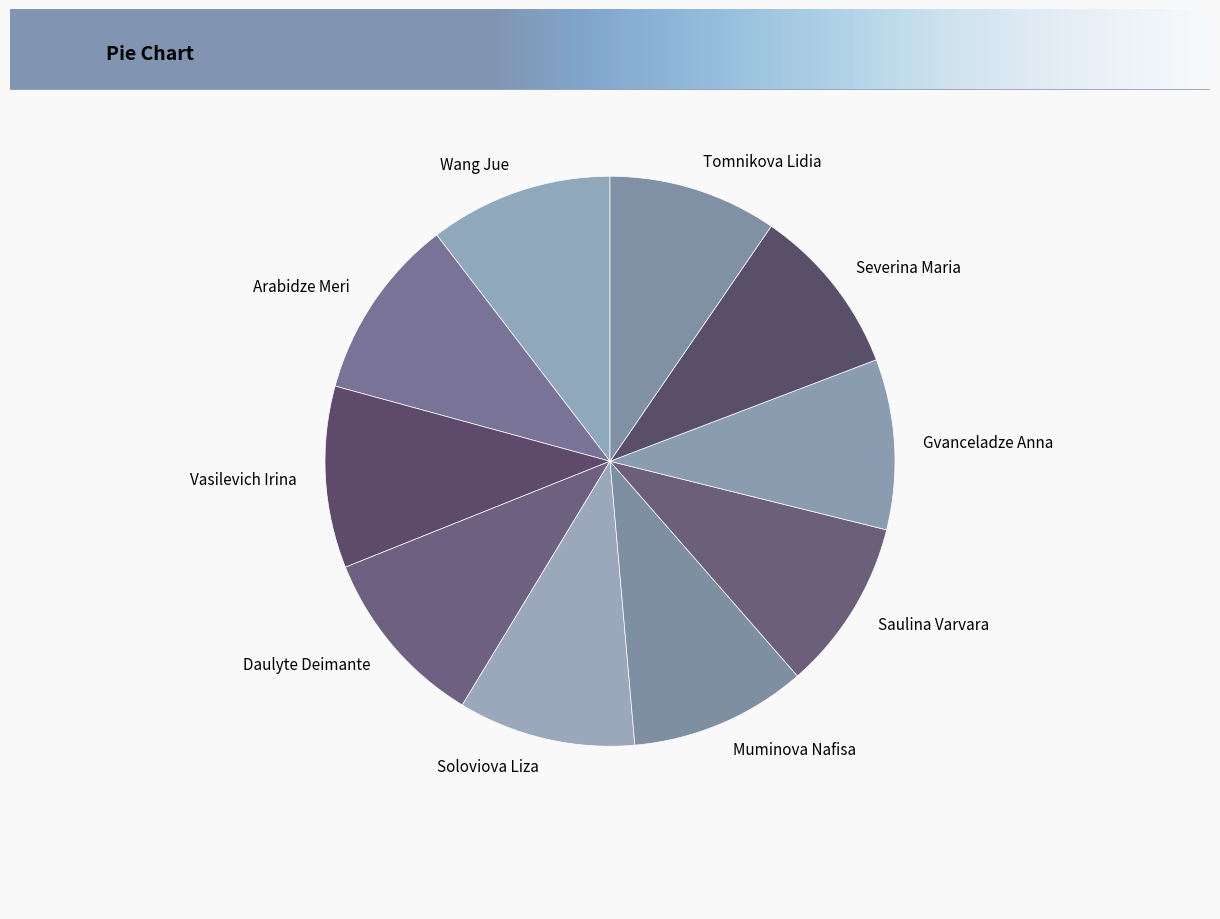

Which has a higher value, Tomnikova Lidia or Vasilevich Irina?

Vasilevich Irina